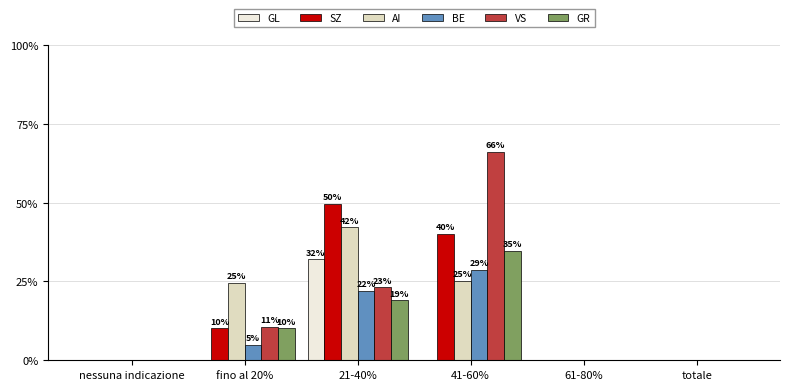

Count the number of data series in this chart.

6